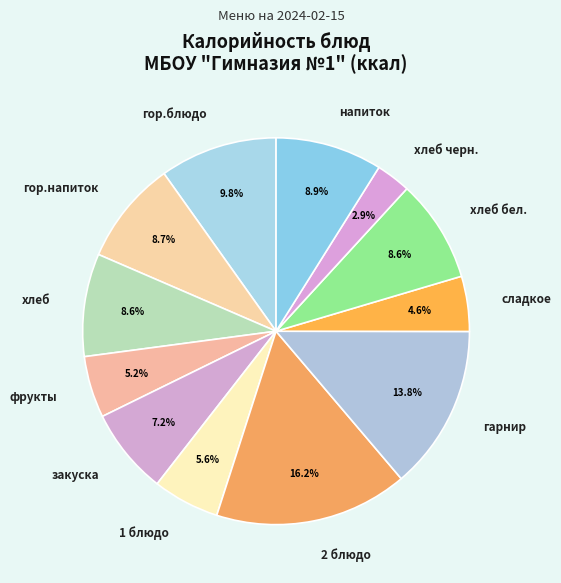

Count the number of slices in the pie.

12